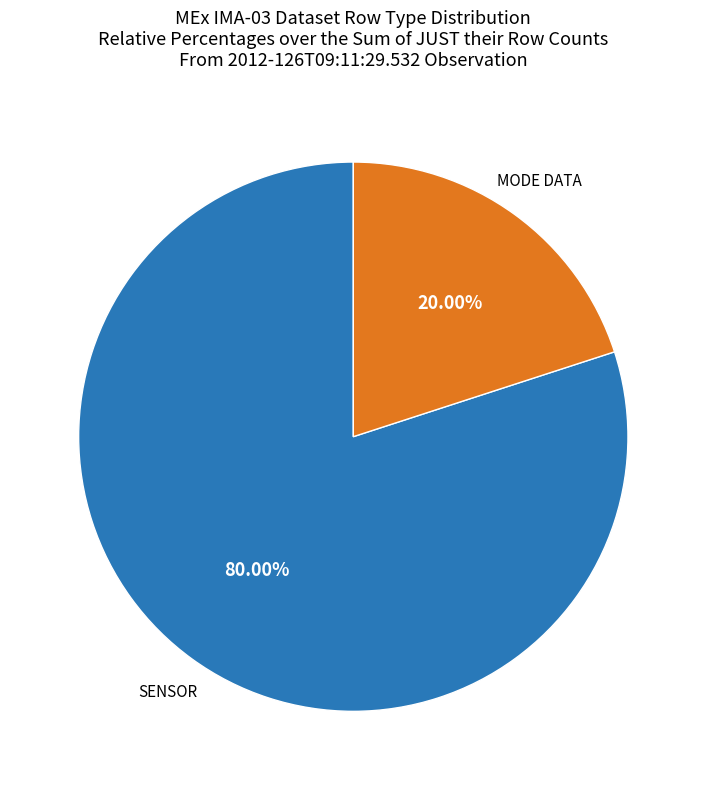

To the nearest percent, what is the difference between the largest and smallest slice percentages?

60%